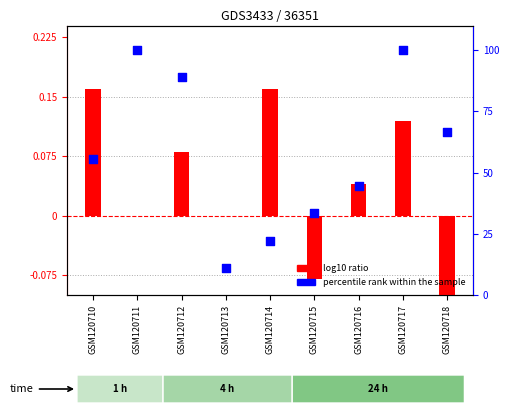

Which series reaches the minimum Y coordinate?

log10 ratio